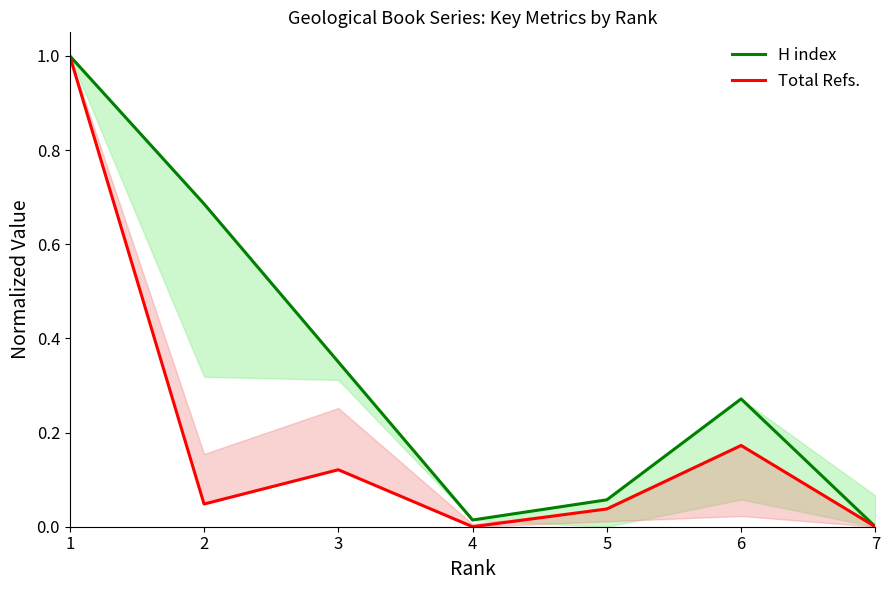

What is the maximum value for H index?

1.0